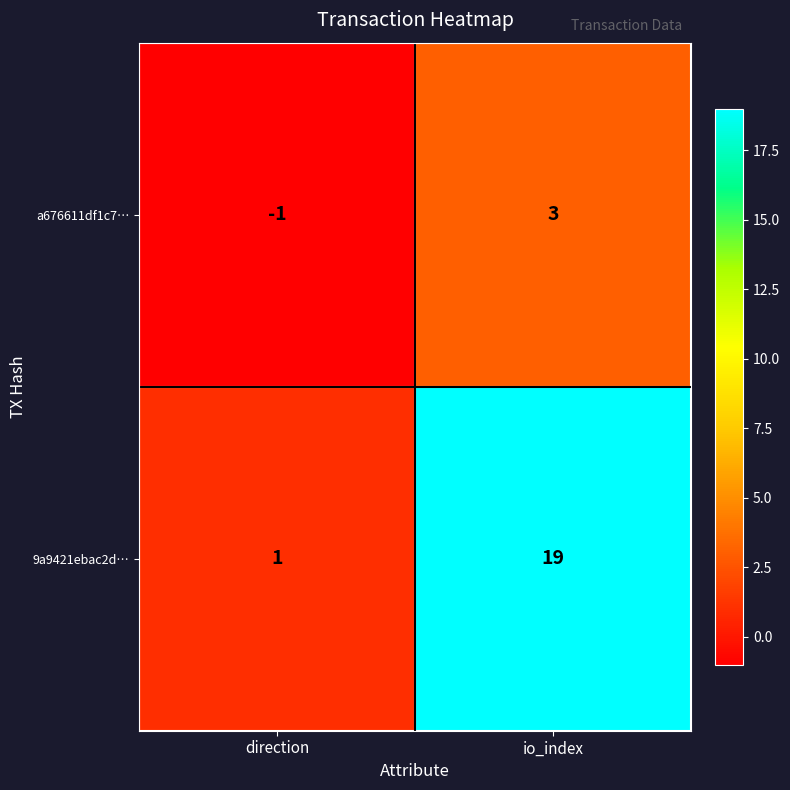

Reading left to right, what are all the values shown in this chart?

a676611df1c7…: -1	3
9a9421ebac2d…: 1	19